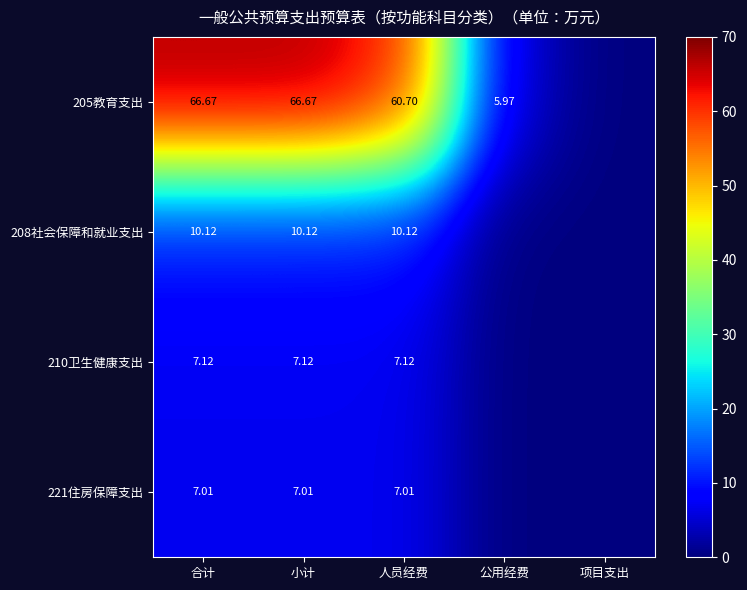

True or false: 205教育支出 has a value of -27.4 at 项目支出.

False